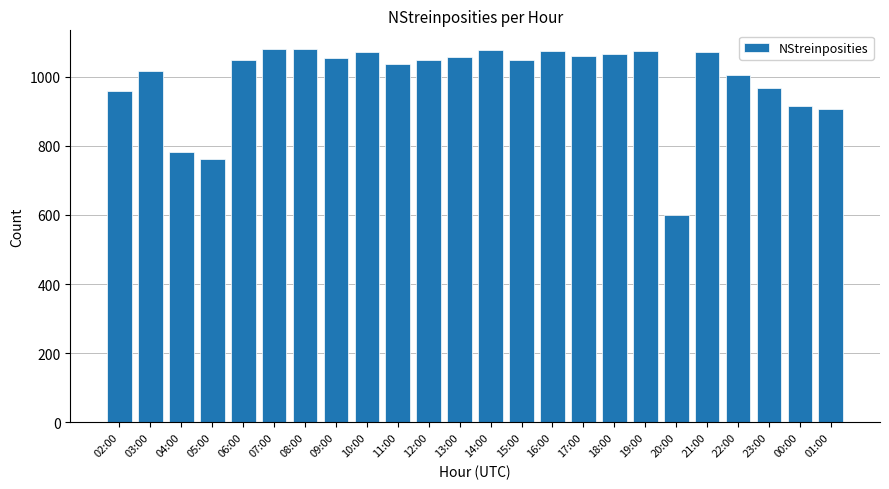

How many data points does each series have?

24